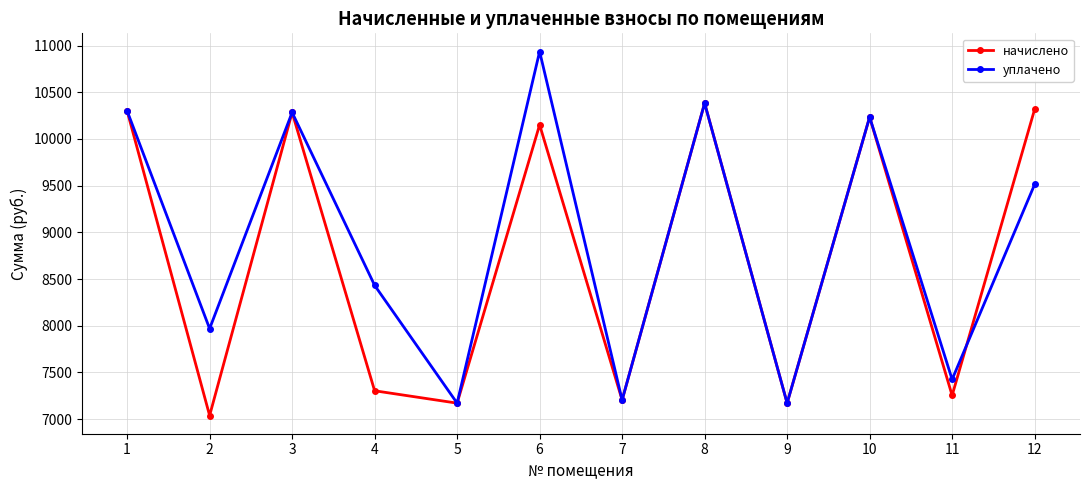

Does the chart have visible grid lines?

Yes